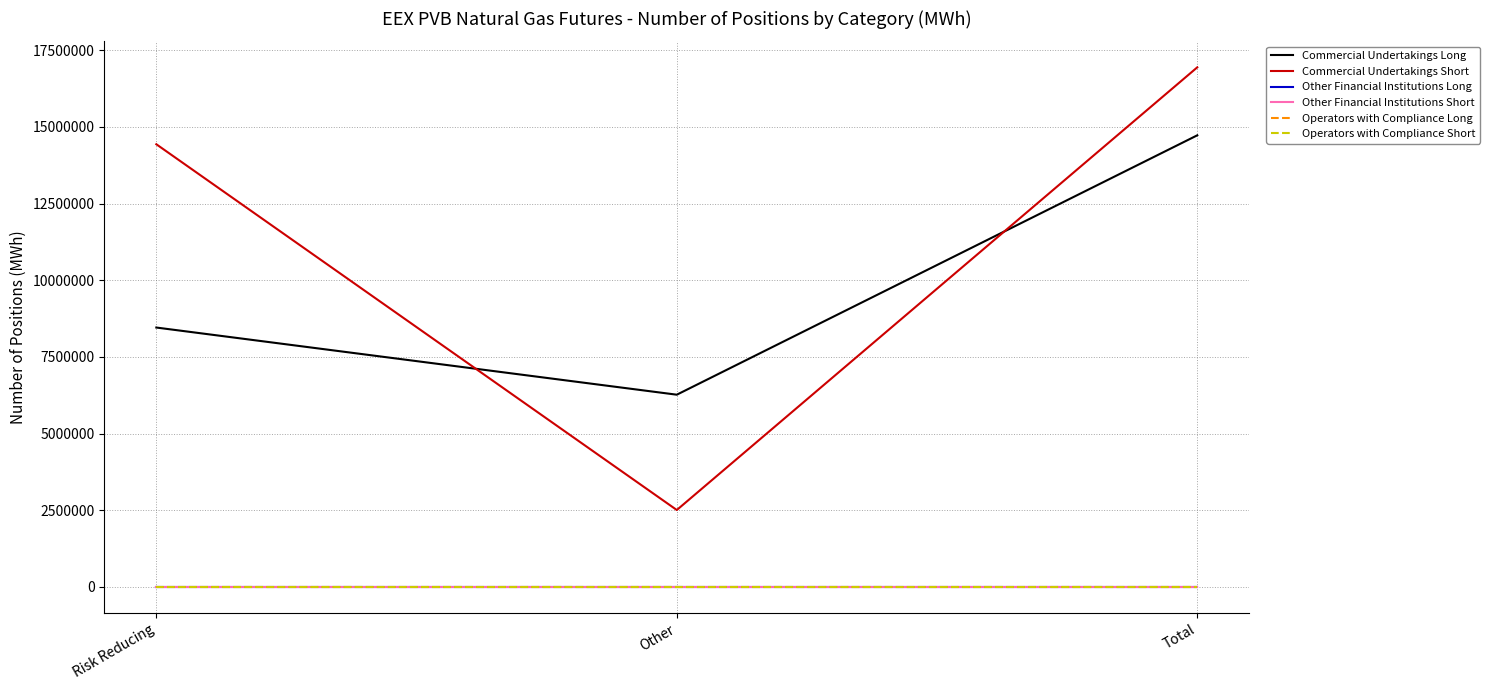

Does the chart have visible grid lines?

Yes